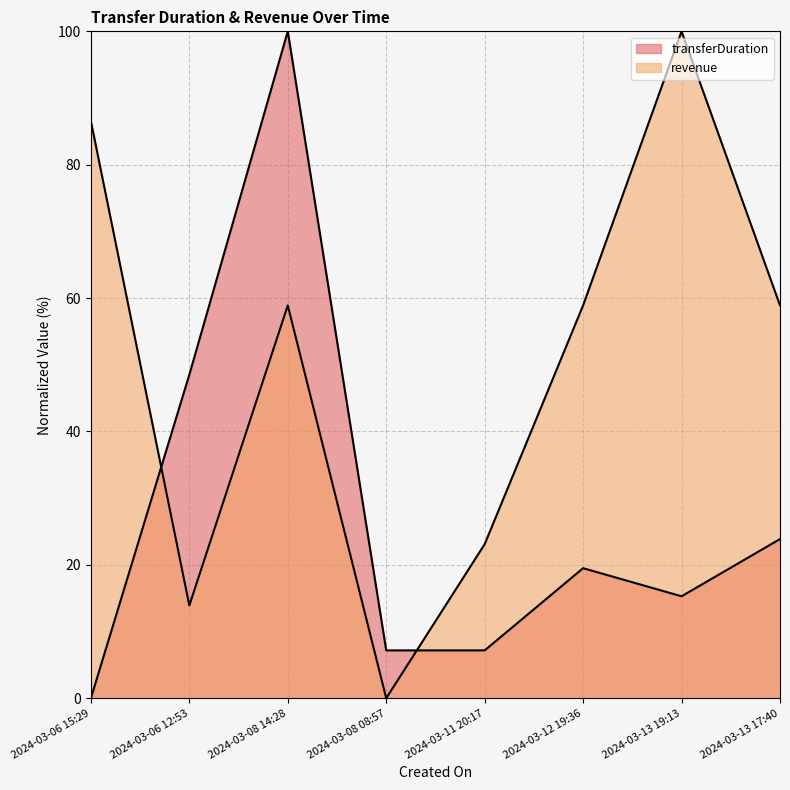

How many lines are shown in the chart?

2